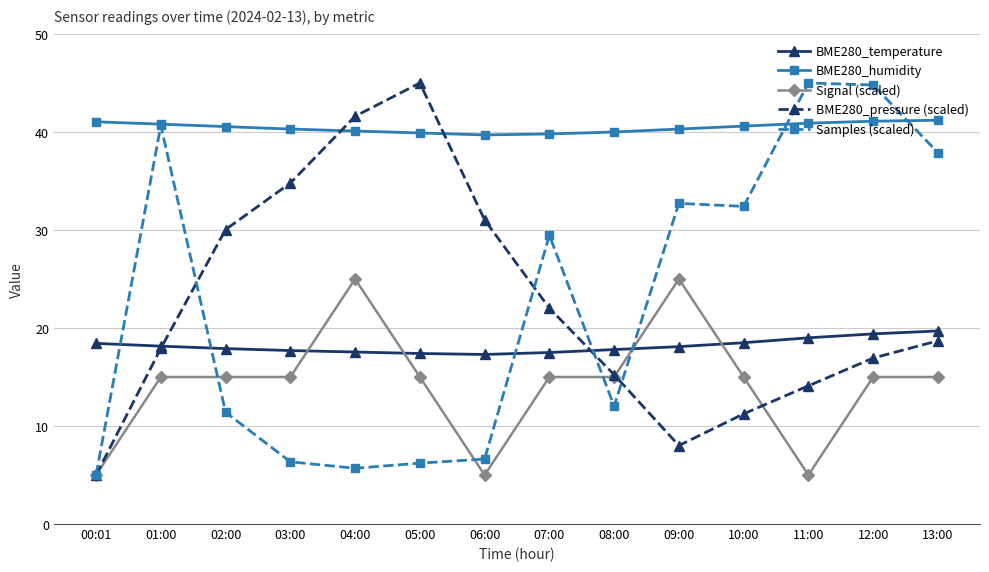

What is the label of the 6th point from the right?

08:00